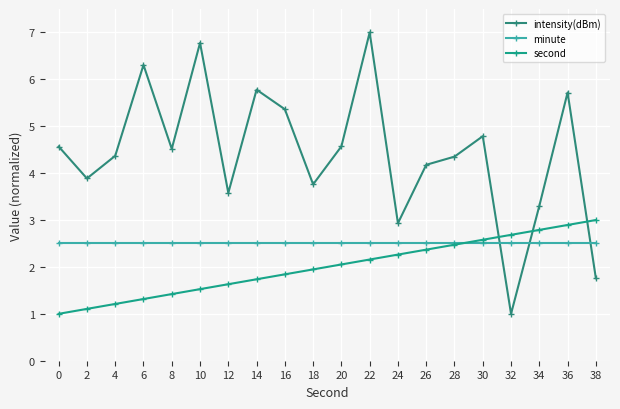

What is the value of the second point at the 4th from the left?

1.3